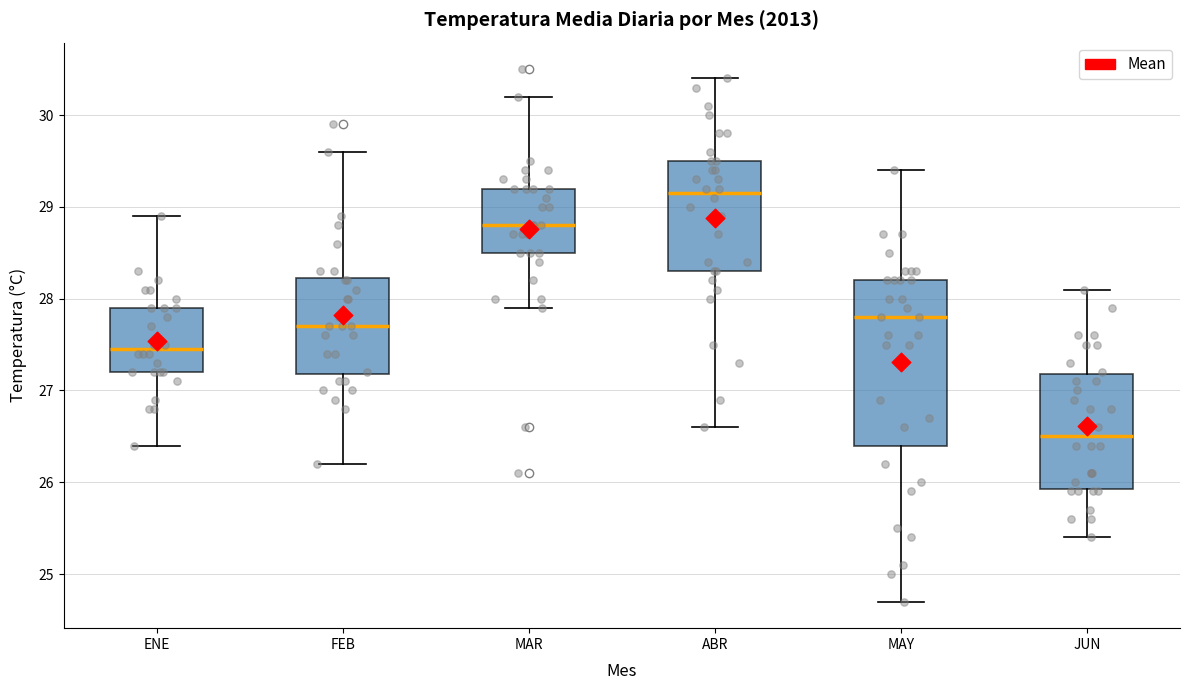

Which box's median line is the highest?

ABR